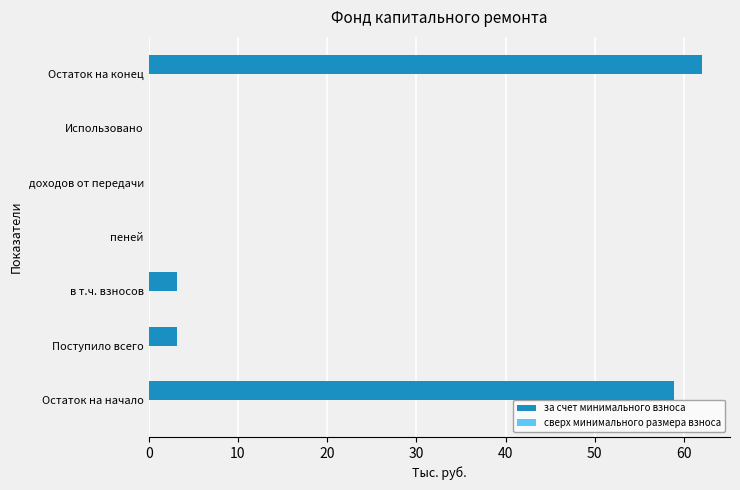

What is the sum of all values?

127.3